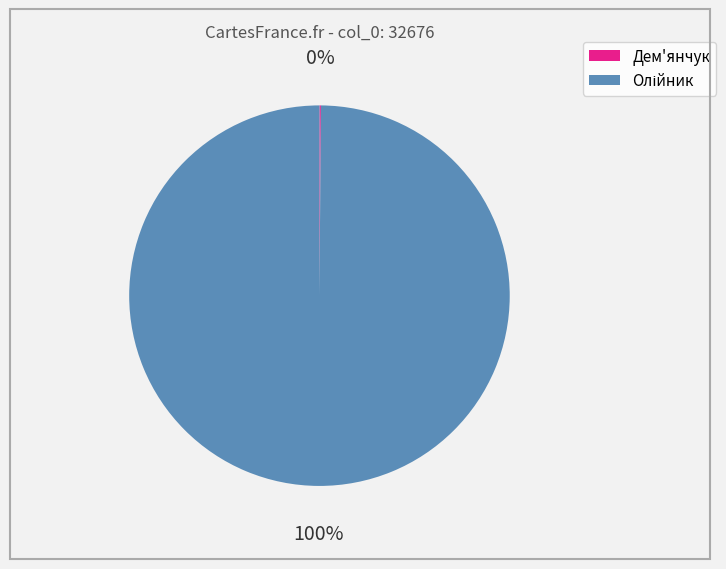

To the nearest percent, what is the difference between the largest and smallest slice percentages?

100%